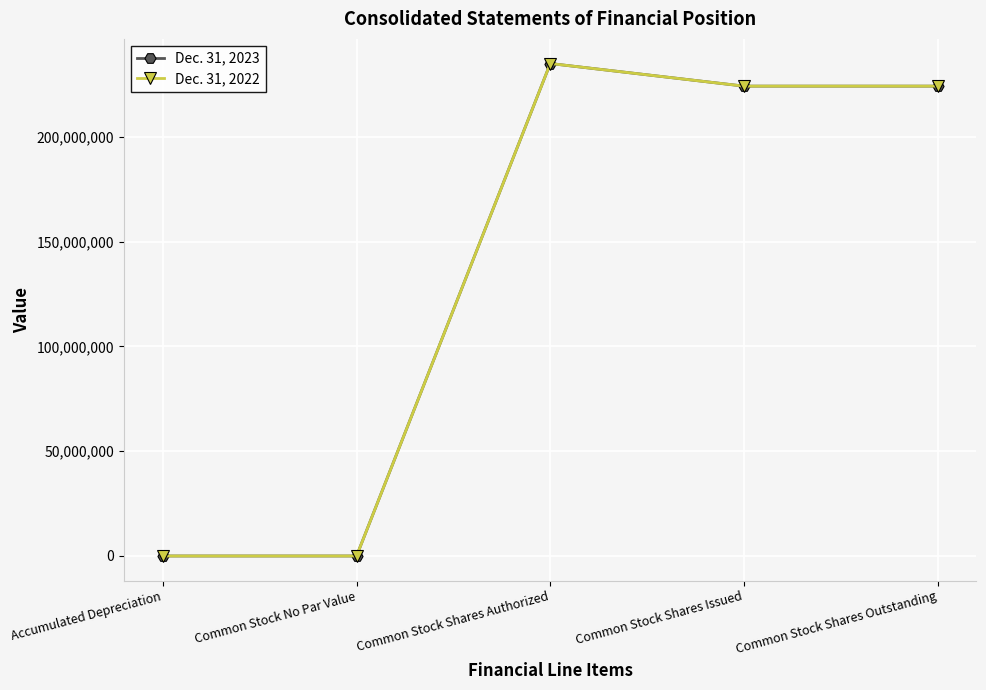

How many data points in Dec. 31, 2023 are less than 224203112?

2